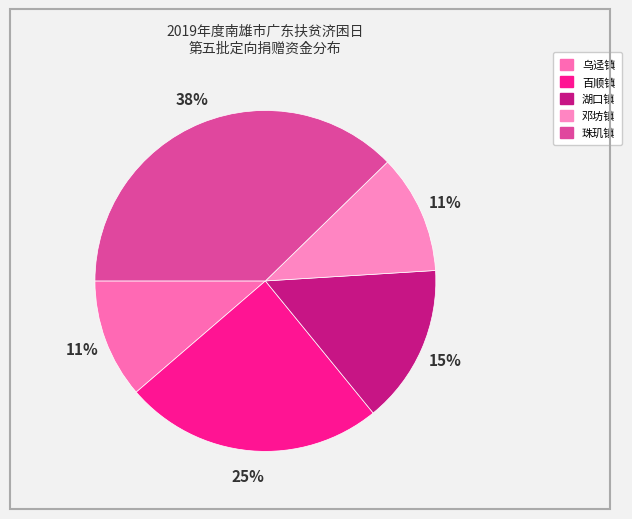

To the nearest percent, what percentage of the pie is 邓坊镇?

11%